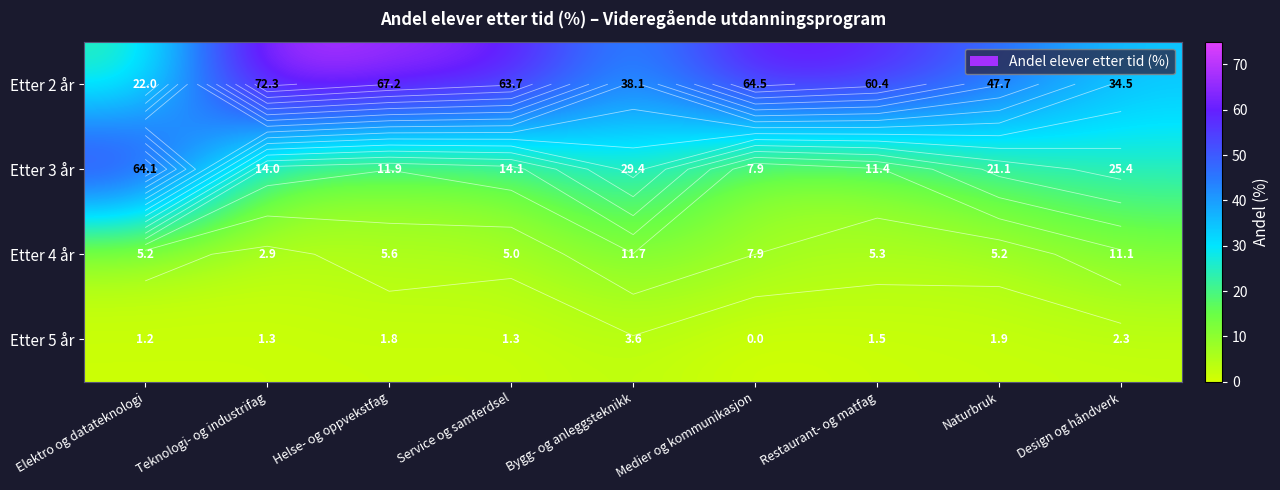

At how many categories does at least one series exceed 60?

6